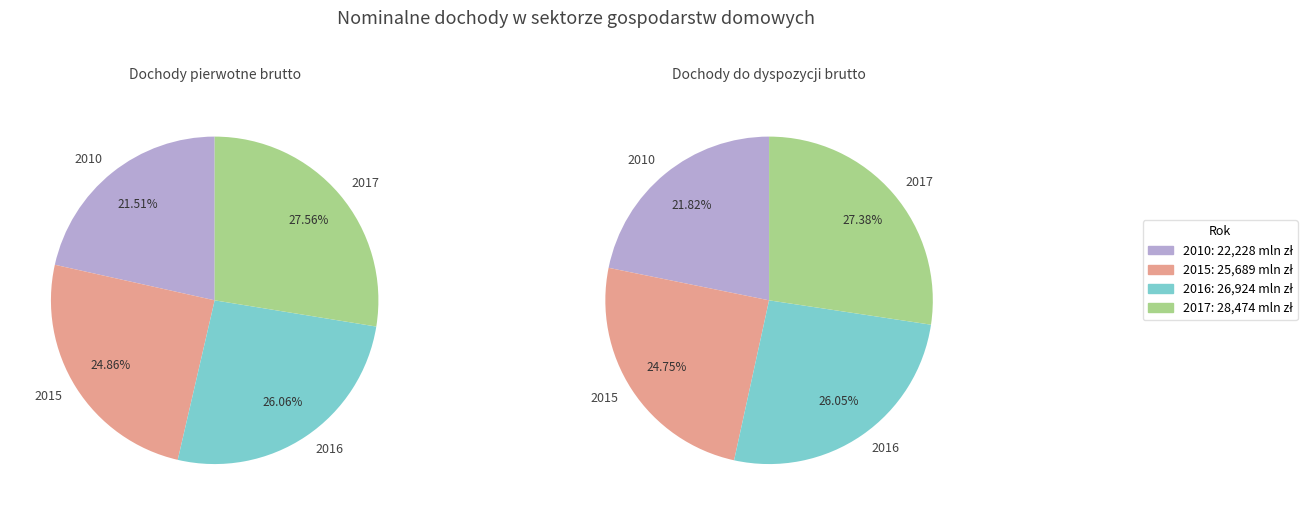

Is 0 the majority of the pie?

No